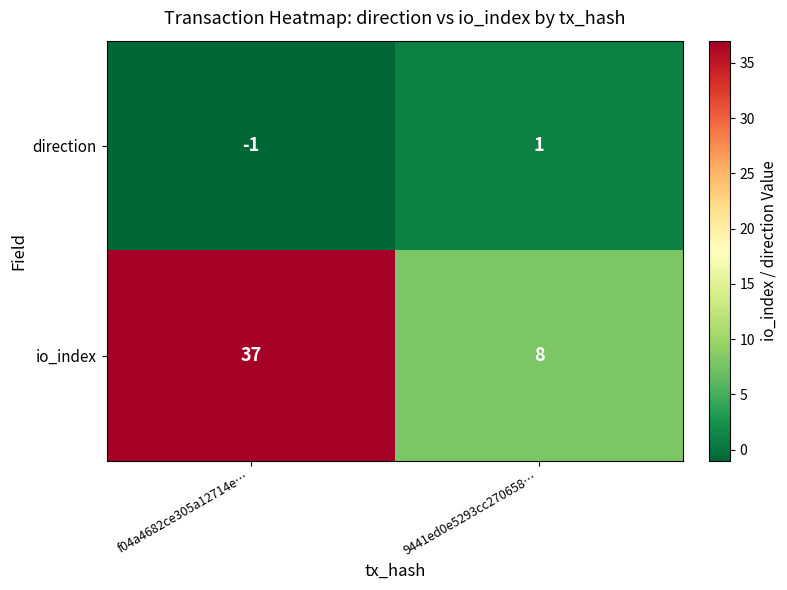

Read the io_index value at 9441ed0e5293cc270658….

8